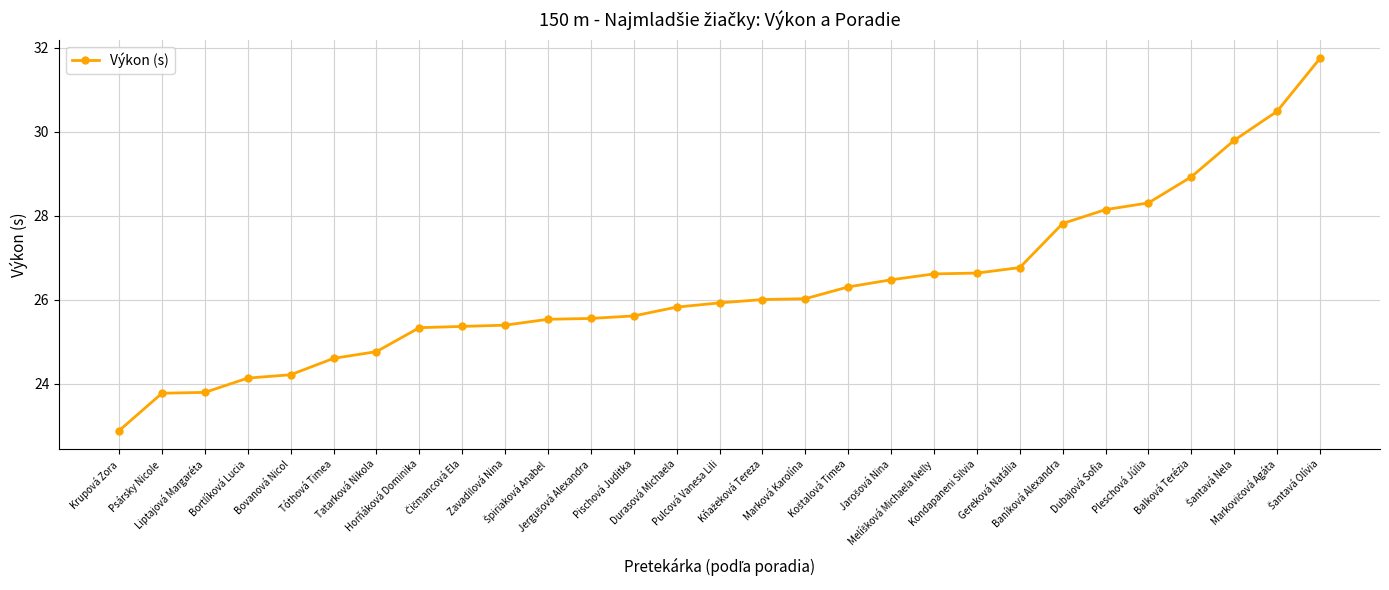

What is the sum of all values?

762.9